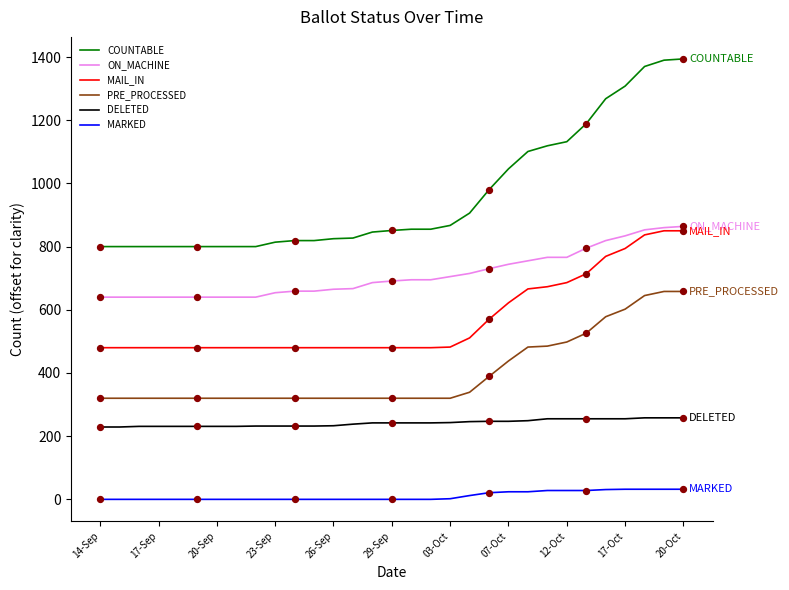

Which series has the widest spread of values?

COUNTABLE